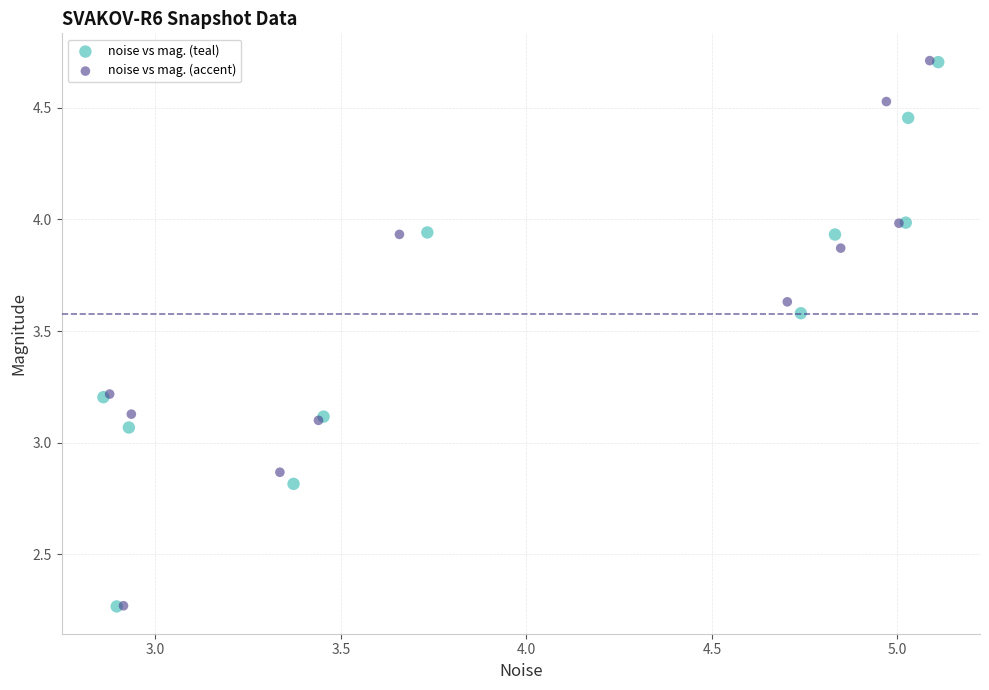

Which series has the widest spread of Y values?

noise vs mag. (accent)